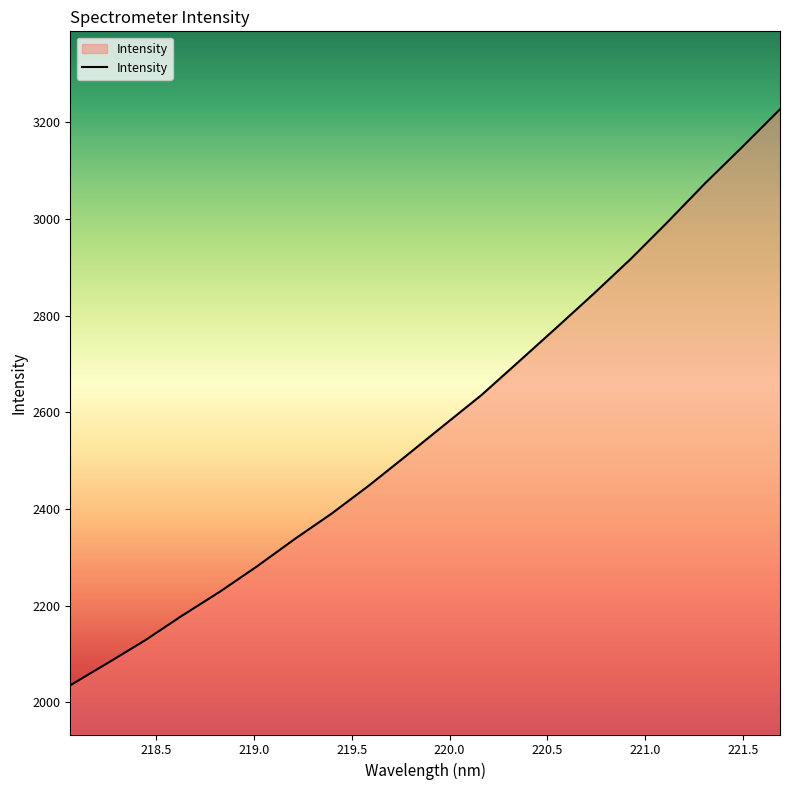

What is the difference between the maximum and minimum values?

1191.9